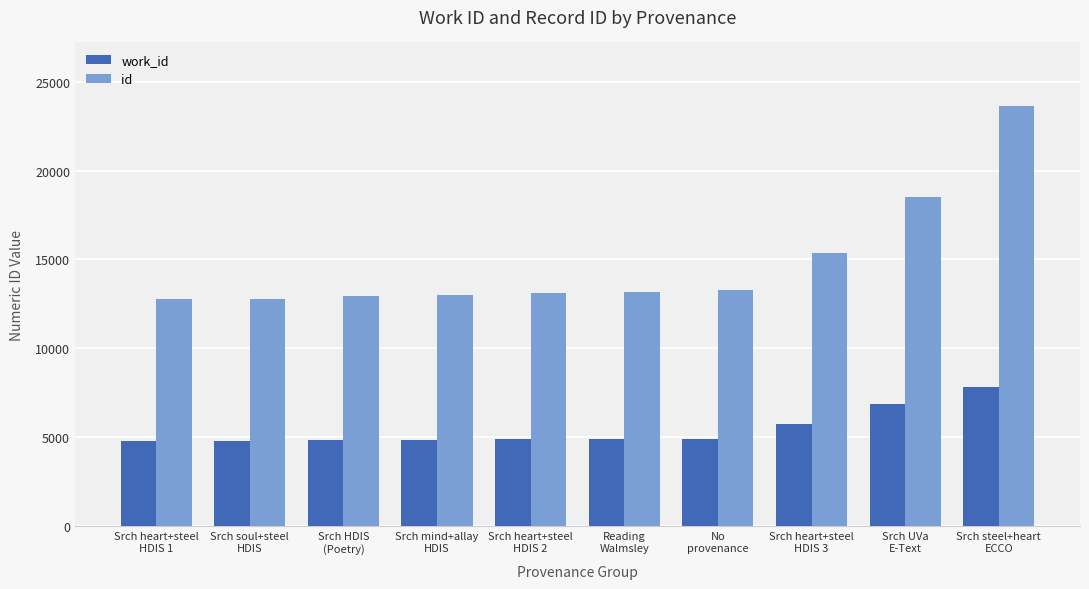

The value of work_id at Srch heart+steel
HDIS 1 is 1554. True or false?

False